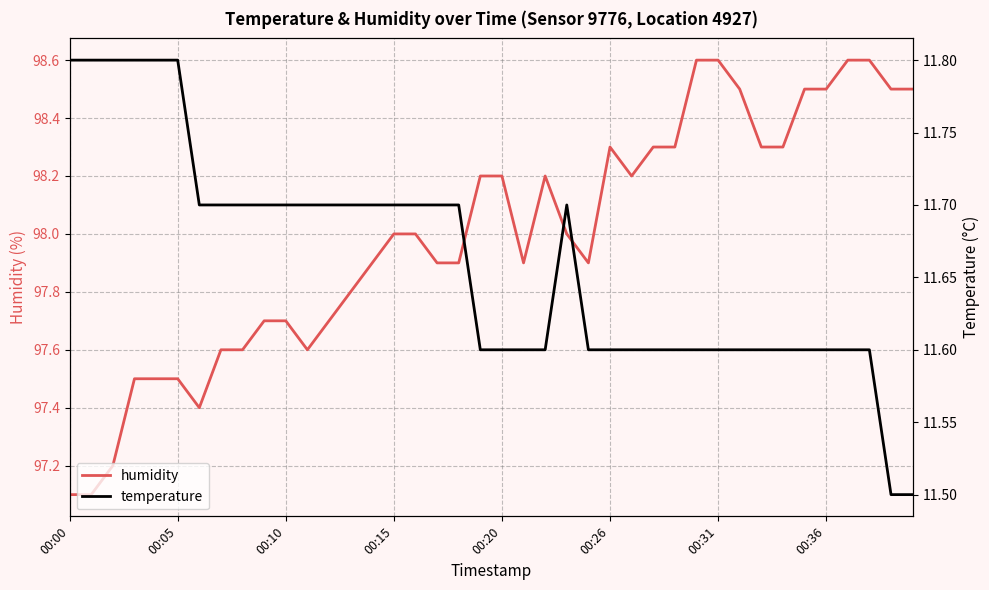

Is it true that humidity equals 139.3 at 00:31?

False